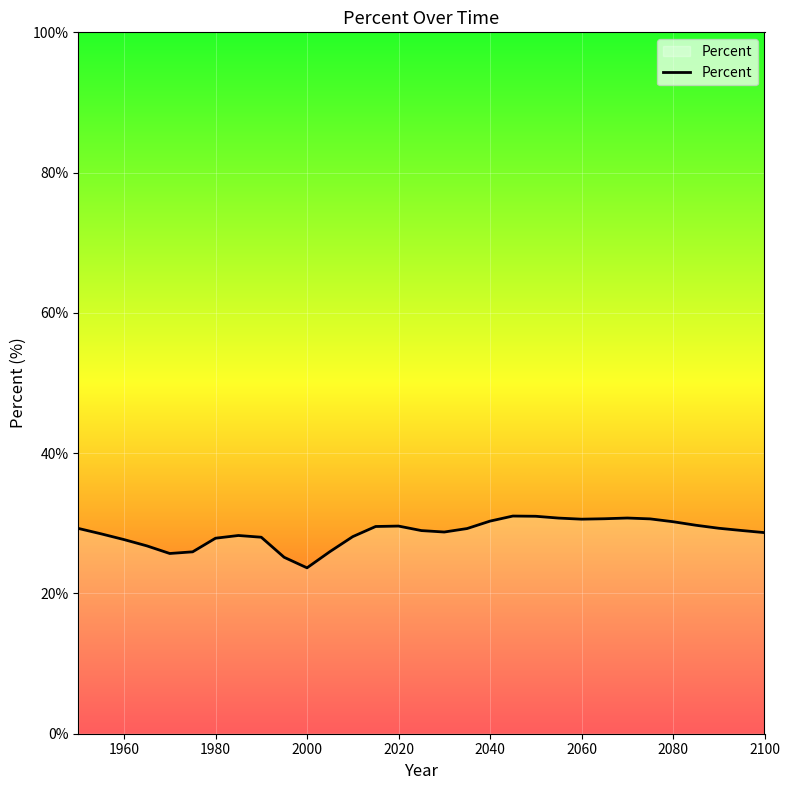

What is the smallest value displayed?

23.7